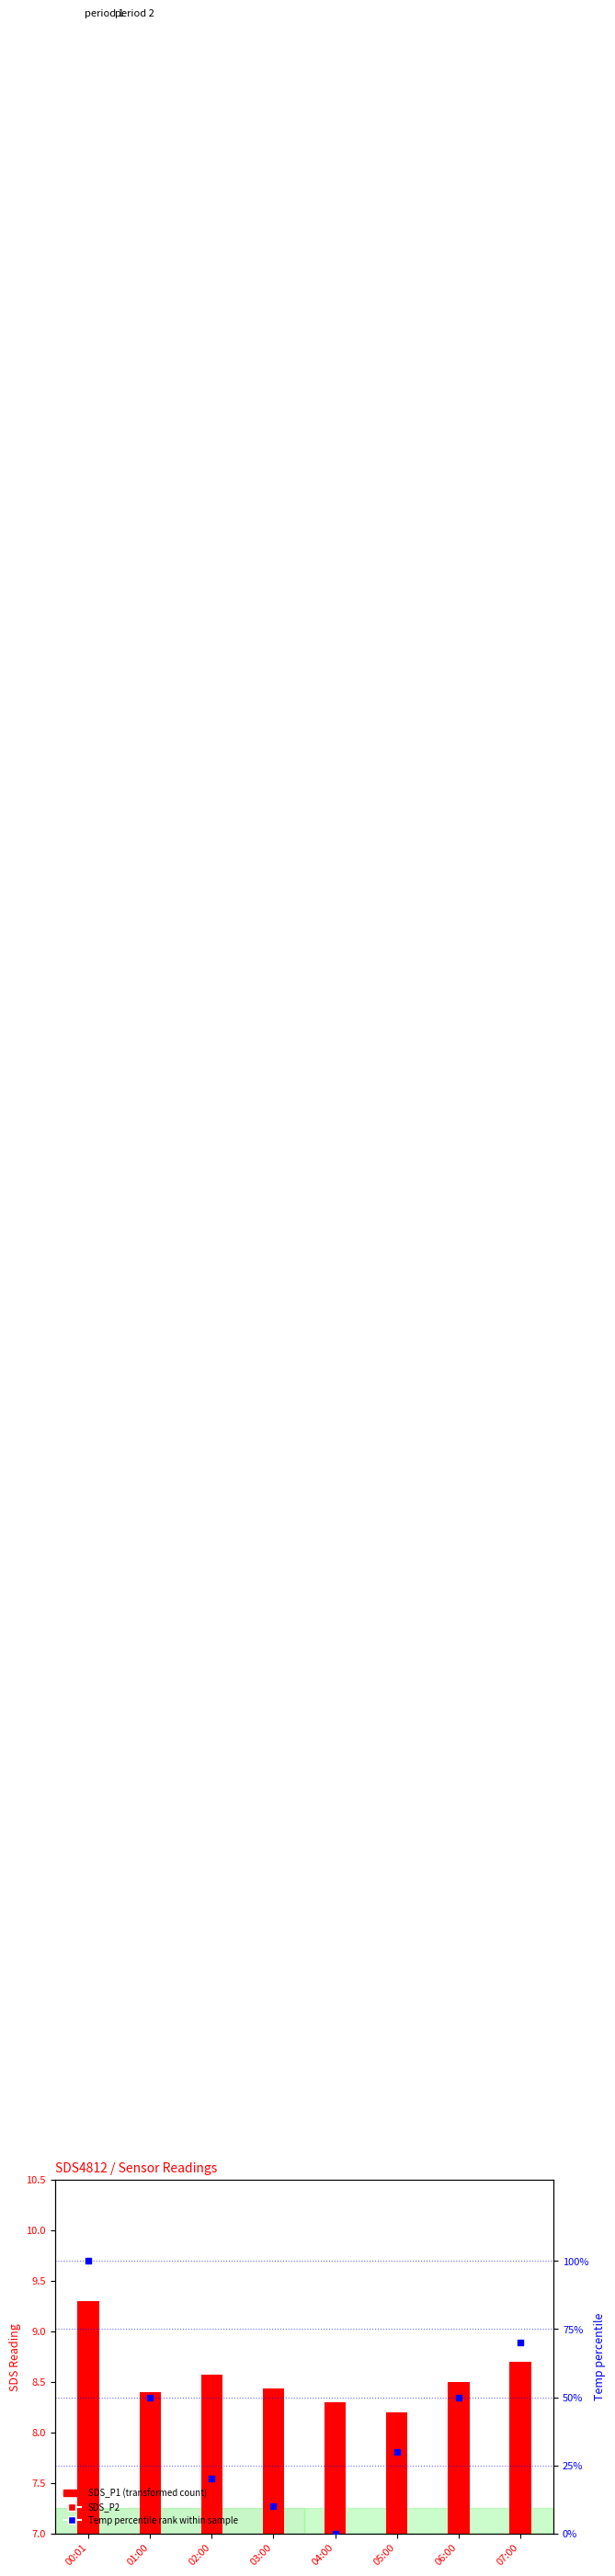

What is the greatest value displayed?

100.0